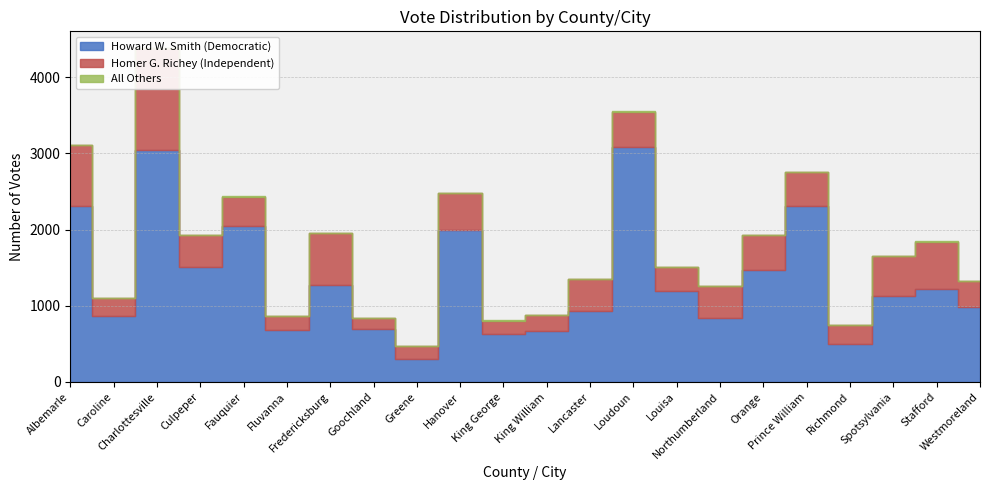

Is it true that Homer G. Richey (Independent) equals 459 at Orange?

True